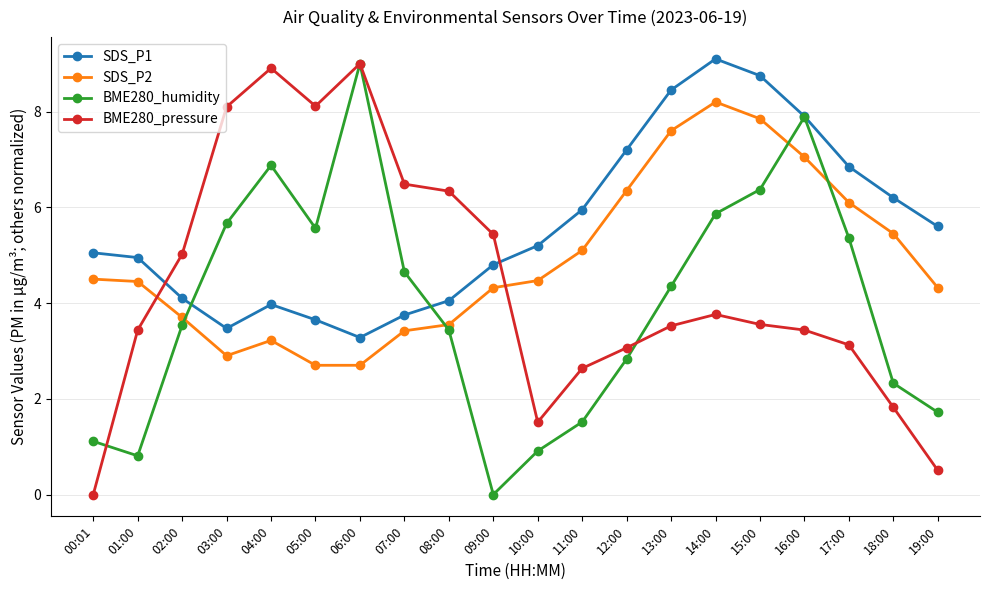

What is the maximum value shown in the chart?

9.1